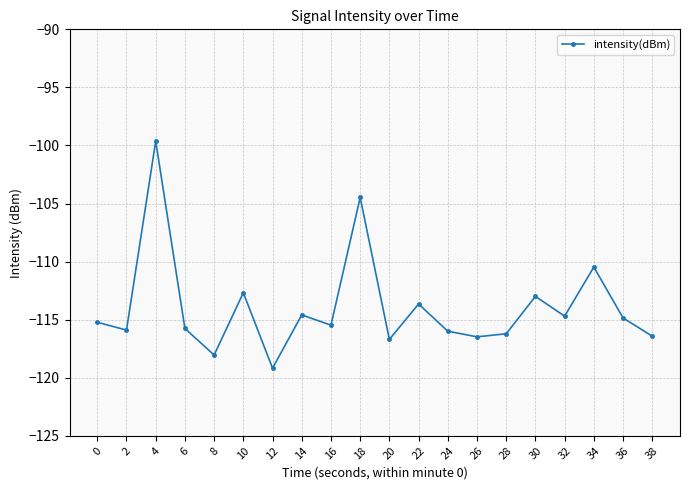

How many series are shown in this chart?

1